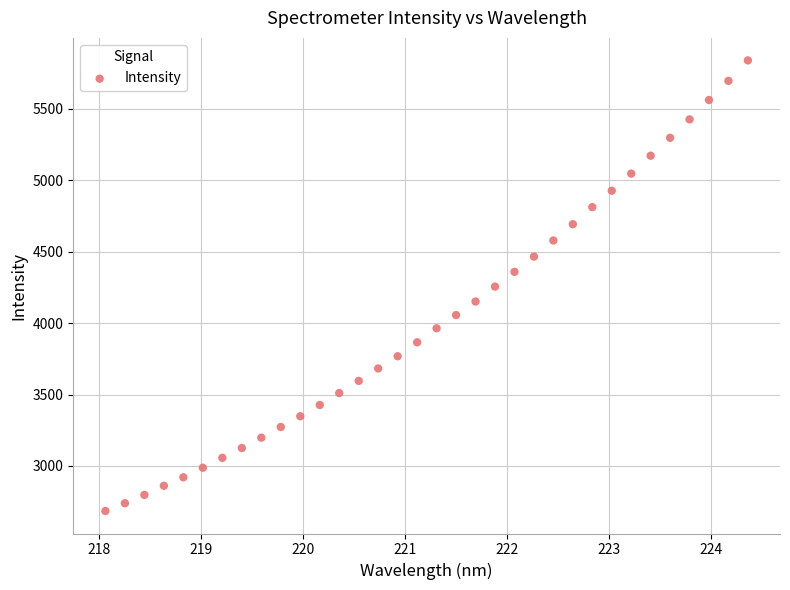

What is the range of X values (max minus min)?

6.3